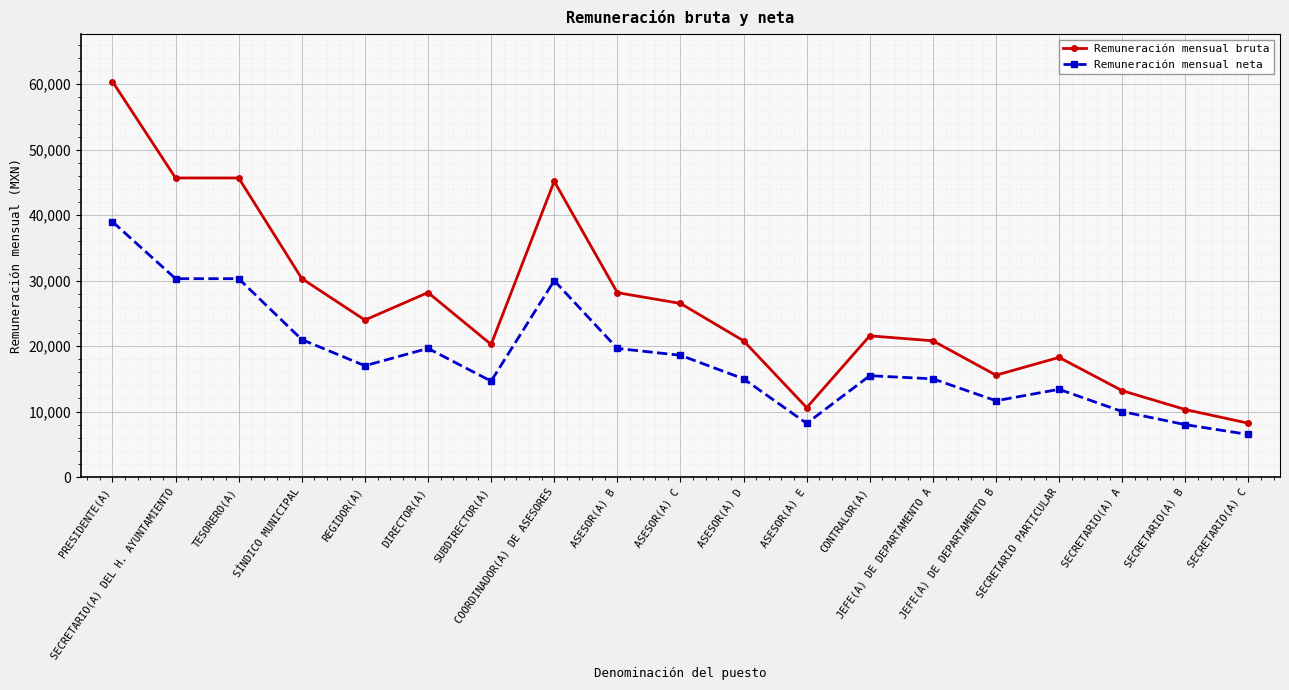

At which category is the sum across all series the highest?

PRESIDENTE(A)